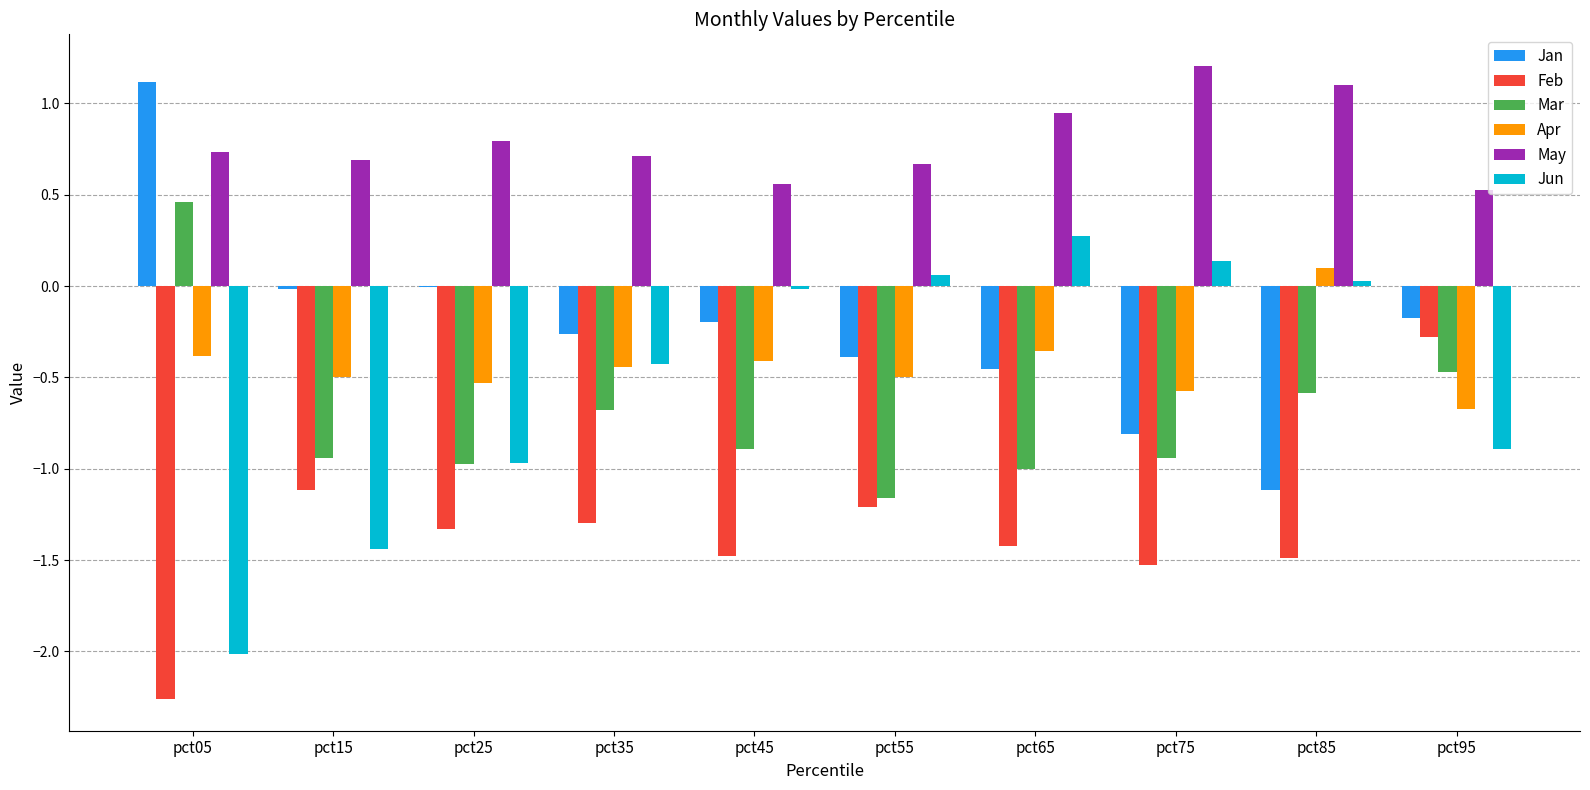

Which series has the largest total across all categories?

May